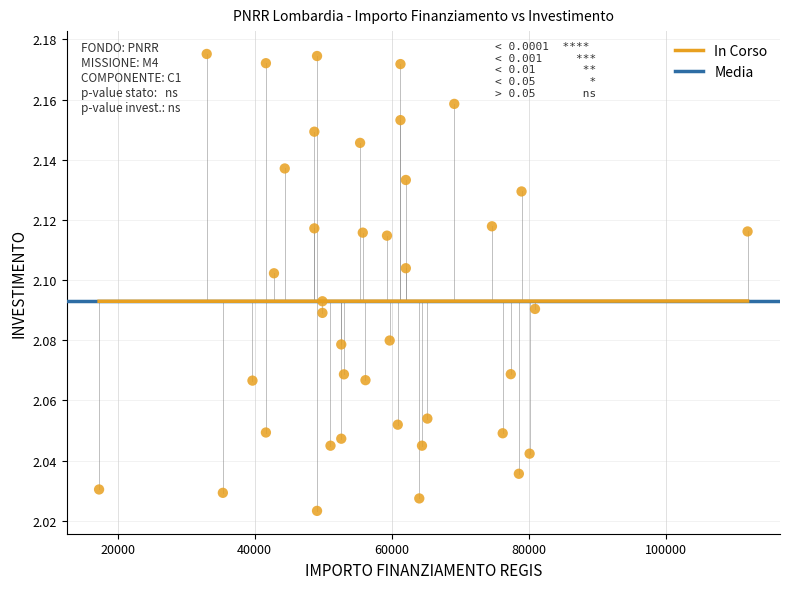

What is the range of X values (max minus min)?

94665.7